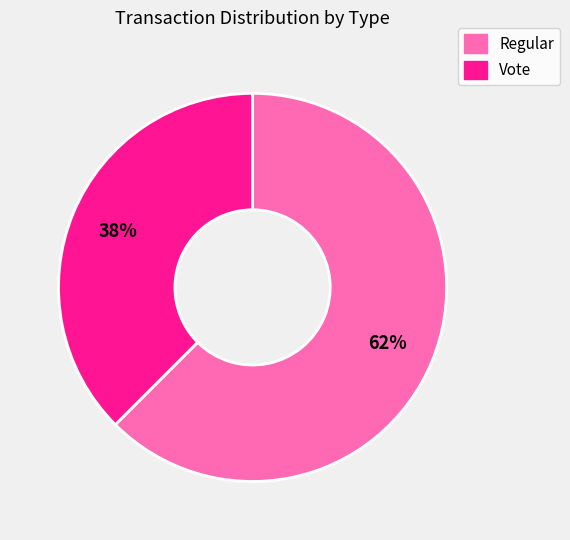

Combined, do Vote and Regular account for over 50%?

Yes